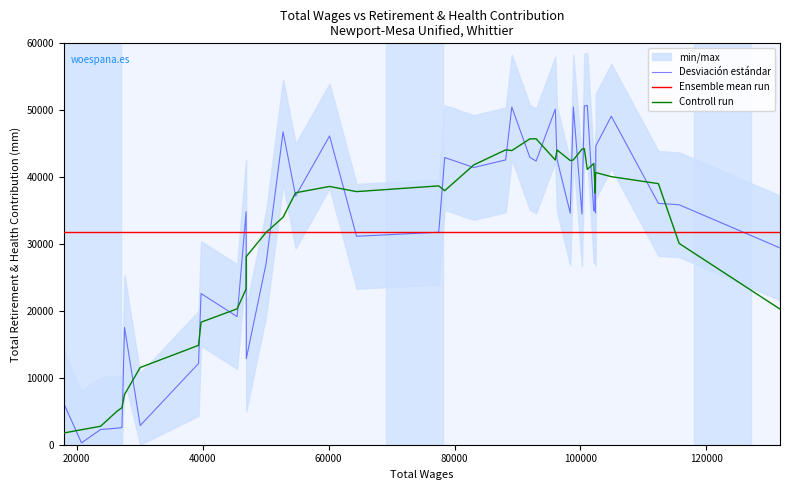

Which series has the largest total across all categories?

Desviación estándar